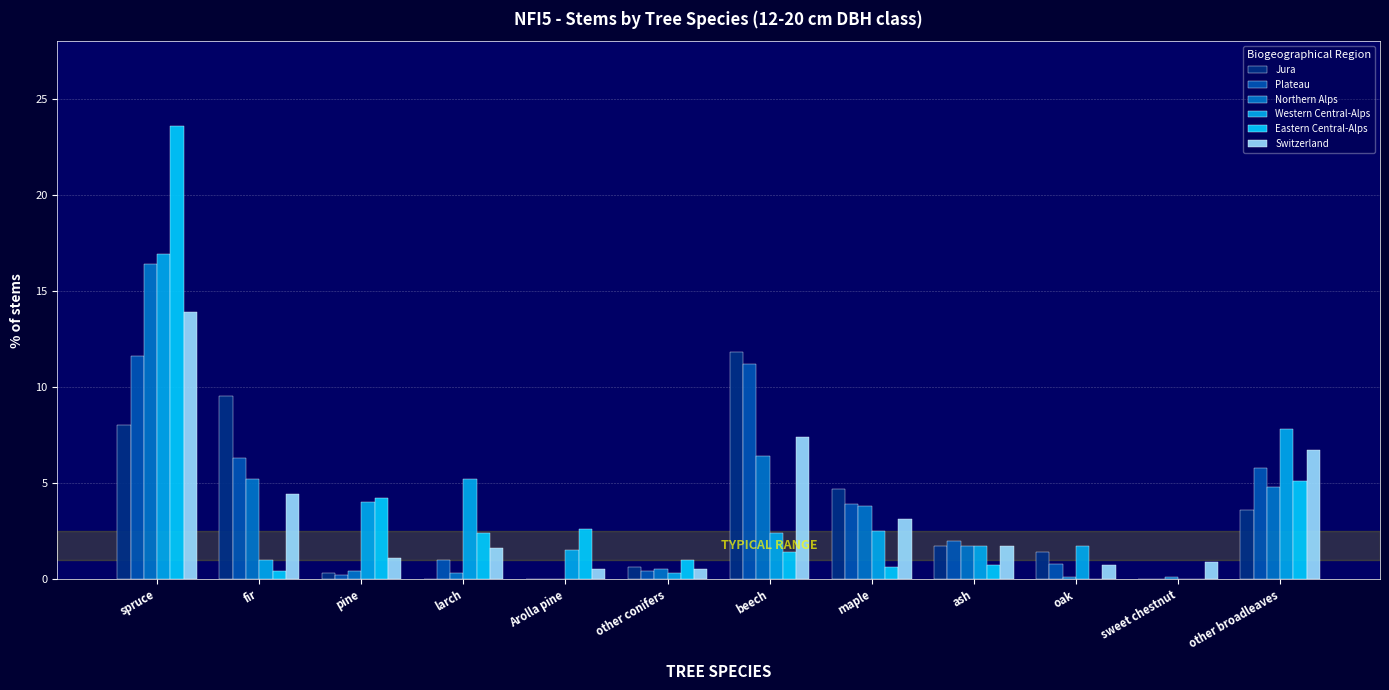

What is the difference between the Eastern Central-Alps values at spruce and beech?

22.2